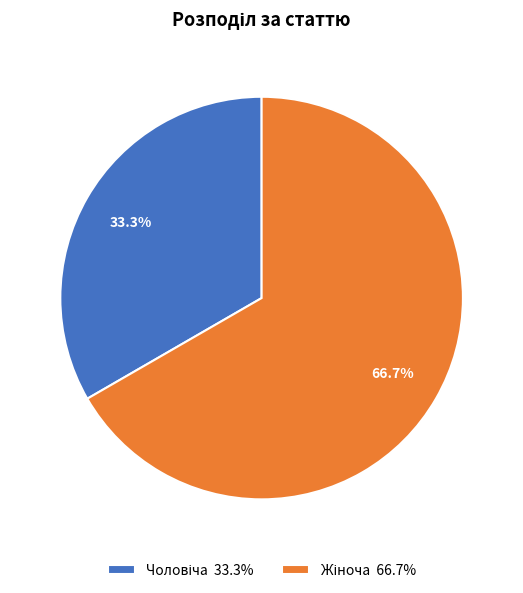

Is there any slice that represents more than half of the pie?

Yes